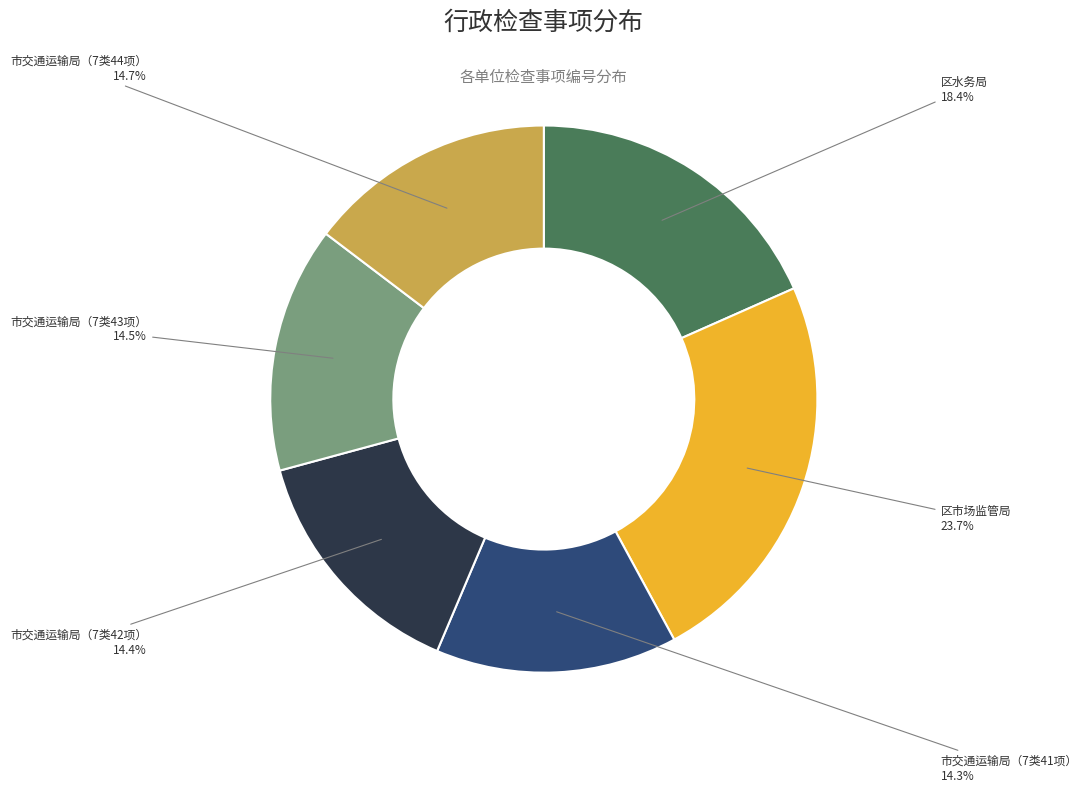

Is 区市场监管局 the majority of the pie?

No